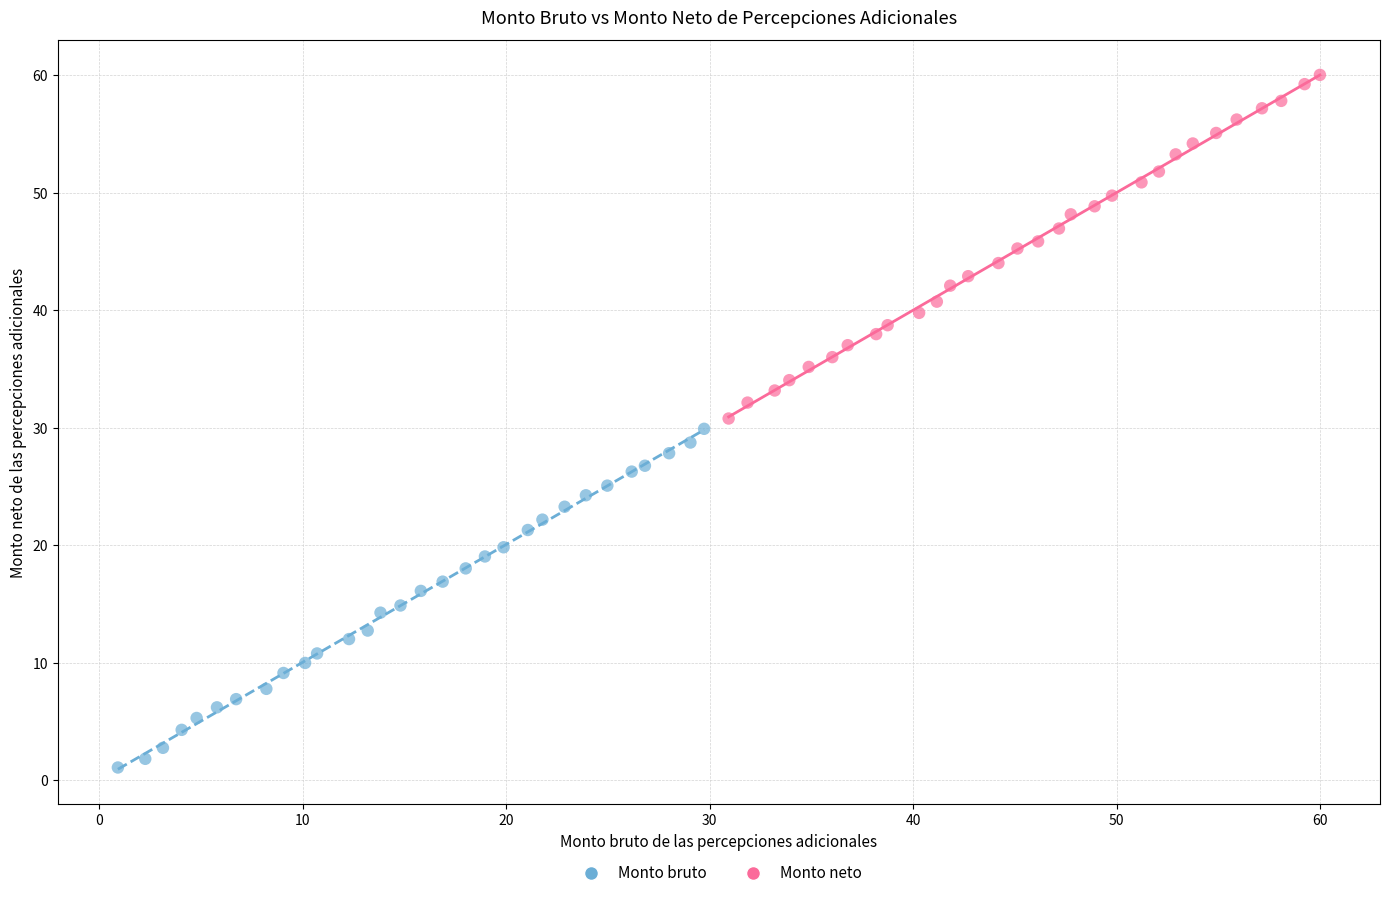

Which series contains the highest Y value?

Monto neto